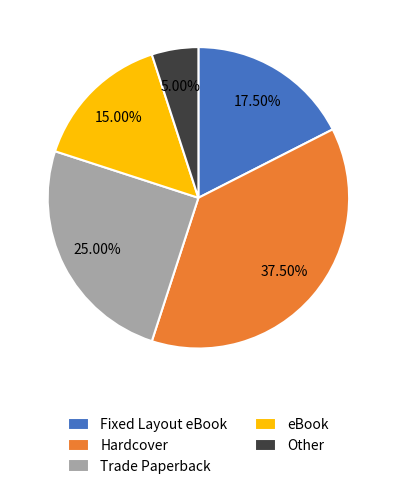

Is there a majority slice in this chart?

No